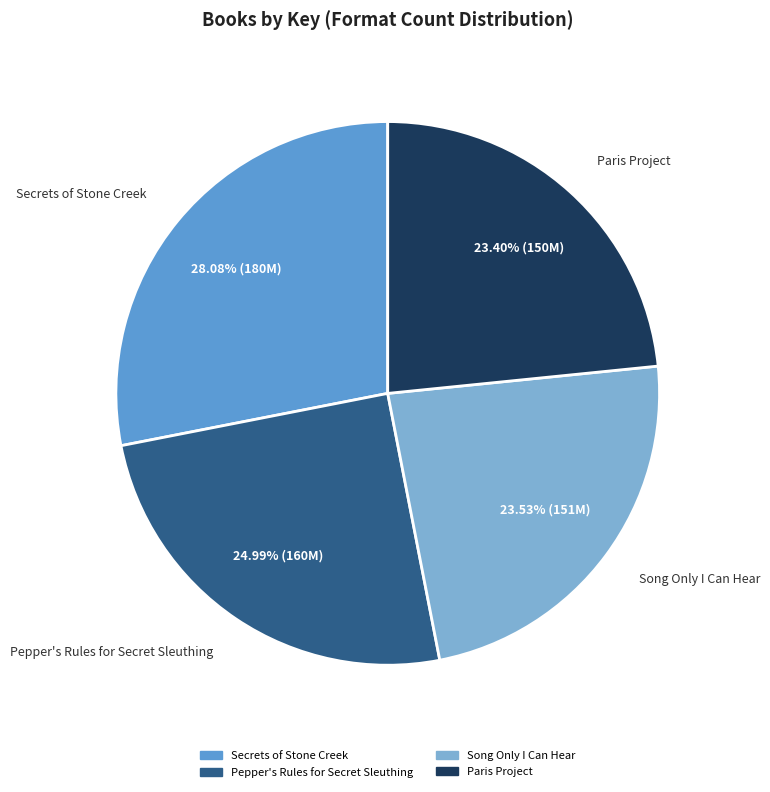

The Paris Project slice represents 14% of the pie. True or false?

False